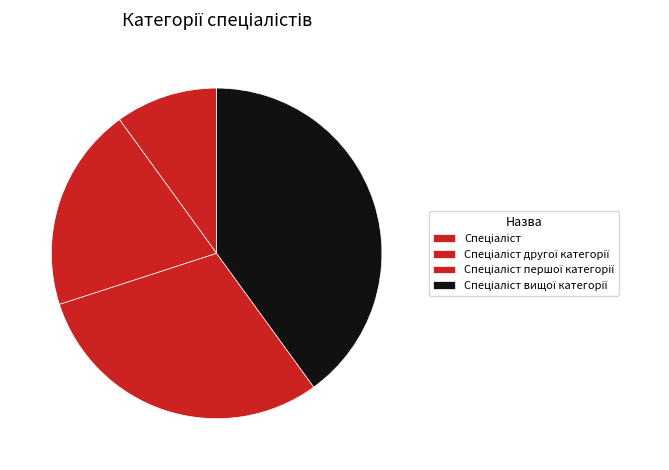

Is it true that Спеціаліст вищої категорії is 40% of the pie?

True